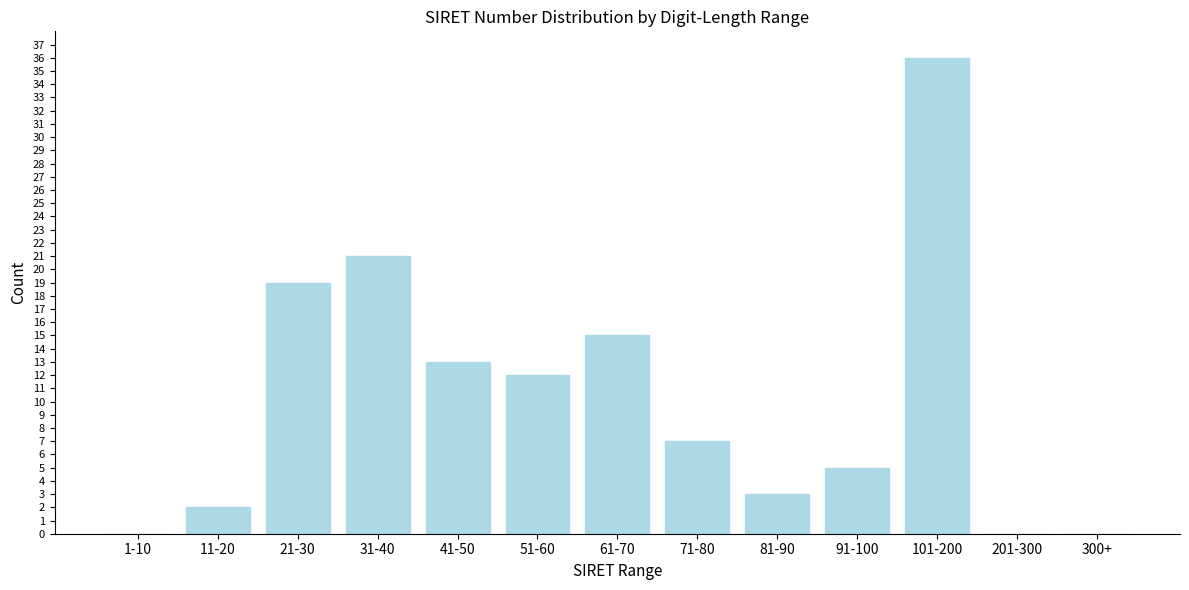

Reading right to left, what are all the values shown in this chart?

300+=0	201-300=0	101-200=36	91-100=5	81-90=3	71-80=7	61-70=15	51-60=12	41-50=13	31-40=21	21-30=19	11-20=2	1-10=0